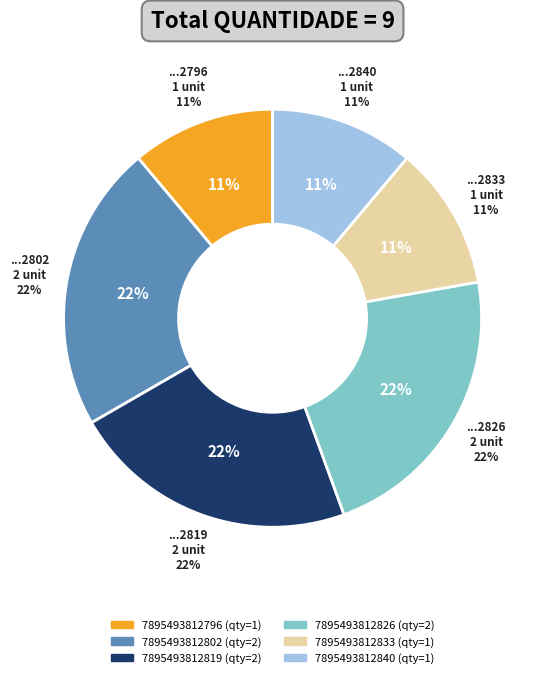

Does 7895493812796 represent more than half of the total?

No